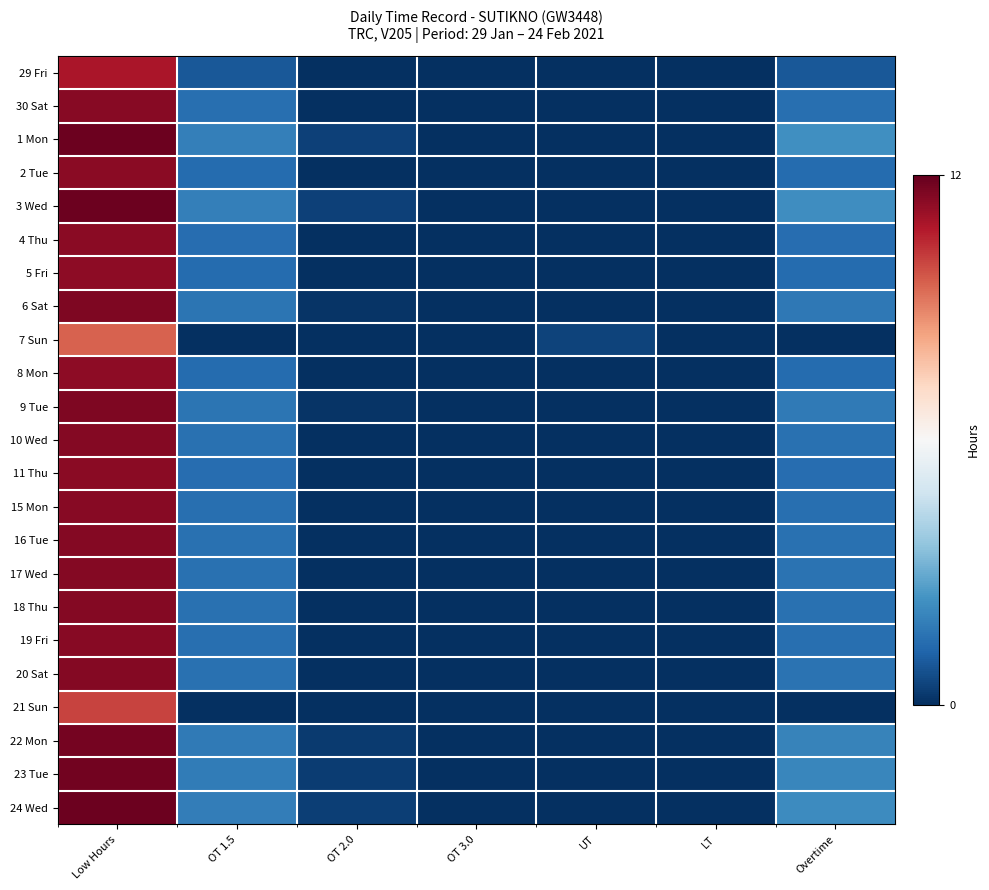

Reading left to right, transcribe all the data shown in this chart.

29 Fri: Low Hours=10.9	OT 1.5=0.9	OT 2.0=0.0	OT 3.0=0.0	UT=0.0	LT=0.0	Overtime=0.9
30 Sat: Low Hours=11.5	OT 1.5=1.5	OT 2.0=0.0	OT 3.0=0.0	UT=0.0	LT=0.0	Overtime=1.5
1 Mon: Low Hours=11.9	OT 1.5=1.9	OT 2.0=0.4	OT 3.0=0.0	UT=0.0	LT=0.0	Overtime=2.3
2 Tue: Low Hours=11.4	OT 1.5=1.4	OT 2.0=0.0	OT 3.0=0.0	UT=0.0	LT=0.0	Overtime=1.4
3 Wed: Low Hours=11.9	OT 1.5=1.9	OT 2.0=0.4	OT 3.0=0.0	UT=0.0	LT=0.0	Overtime=2.3
4 Thu: Low Hours=11.4	OT 1.5=1.4	OT 2.0=0.0	OT 3.0=0.0	UT=0.0	LT=0.0	Overtime=1.4
5 Fri: Low Hours=11.4	OT 1.5=1.4	OT 2.0=0.0	OT 3.0=0.0	UT=0.0	LT=0.0	Overtime=1.4
6 Sat: Low Hours=11.6	OT 1.5=1.6	OT 2.0=0.1	OT 3.0=0.0	UT=0.0	LT=0.0	Overtime=1.7
7 Sun: Low Hours=9.6	OT 1.5=0.0	OT 2.0=0.0	OT 3.0=0.0	UT=0.4	LT=0.0	Overtime=0.0
8 Mon: Low Hours=11.4	OT 1.5=1.4	OT 2.0=0.0	OT 3.0=0.0	UT=0.0	LT=0.0	Overtime=1.4
9 Tue: Low Hours=11.6	OT 1.5=1.6	OT 2.0=0.1	OT 3.0=0.0	UT=0.0	LT=0.0	Overtime=1.7
10 Wed: Low Hours=11.5	OT 1.5=1.5	OT 2.0=0.0	OT 3.0=0.0	UT=0.0	LT=0.0	Overtime=1.5
11 Thu: Low Hours=11.4	OT 1.5=1.4	OT 2.0=0.0	OT 3.0=0.0	UT=0.0	LT=0.0	Overtime=1.4
15 Mon: Low Hours=11.5	OT 1.5=1.5	OT 2.0=0.0	OT 3.0=0.0	UT=0.0	LT=0.0	Overtime=1.5
16 Tue: Low Hours=11.5	OT 1.5=1.5	OT 2.0=0.0	OT 3.0=0.0	UT=0.0	LT=0.0	Overtime=1.5
17 Wed: Low Hours=11.5	OT 1.5=1.5	OT 2.0=0.0	OT 3.0=0.0	UT=0.0	LT=0.0	Overtime=1.6
18 Thu: Low Hours=11.5	OT 1.5=1.5	OT 2.0=0.0	OT 3.0=0.0	UT=0.0	LT=0.0	Overtime=1.5
19 Fri: Low Hours=11.5	OT 1.5=1.5	OT 2.0=0.0	OT 3.0=0.0	UT=0.0	LT=0.0	Overtime=1.5
20 Sat: Low Hours=11.5	OT 1.5=1.5	OT 2.0=0.0	OT 3.0=0.0	UT=0.0	LT=0.0	Overtime=1.6
21 Sun: Low Hours=10.0	OT 1.5=0.0	OT 2.0=0.0	OT 3.0=0.0	UT=0.0	LT=0.0	Overtime=0.0
22 Mon: Low Hours=11.7	OT 1.5=1.7	OT 2.0=0.2	OT 3.0=0.0	UT=0.0	LT=0.0	Overtime=2.0
23 Tue: Low Hours=11.8	OT 1.5=1.8	OT 2.0=0.3	OT 3.0=0.0	UT=0.0	LT=0.0	Overtime=2.1
24 Wed: Low Hours=11.9	OT 1.5=1.9	OT 2.0=0.4	OT 3.0=0.0	UT=0.0	LT=0.0	Overtime=2.2